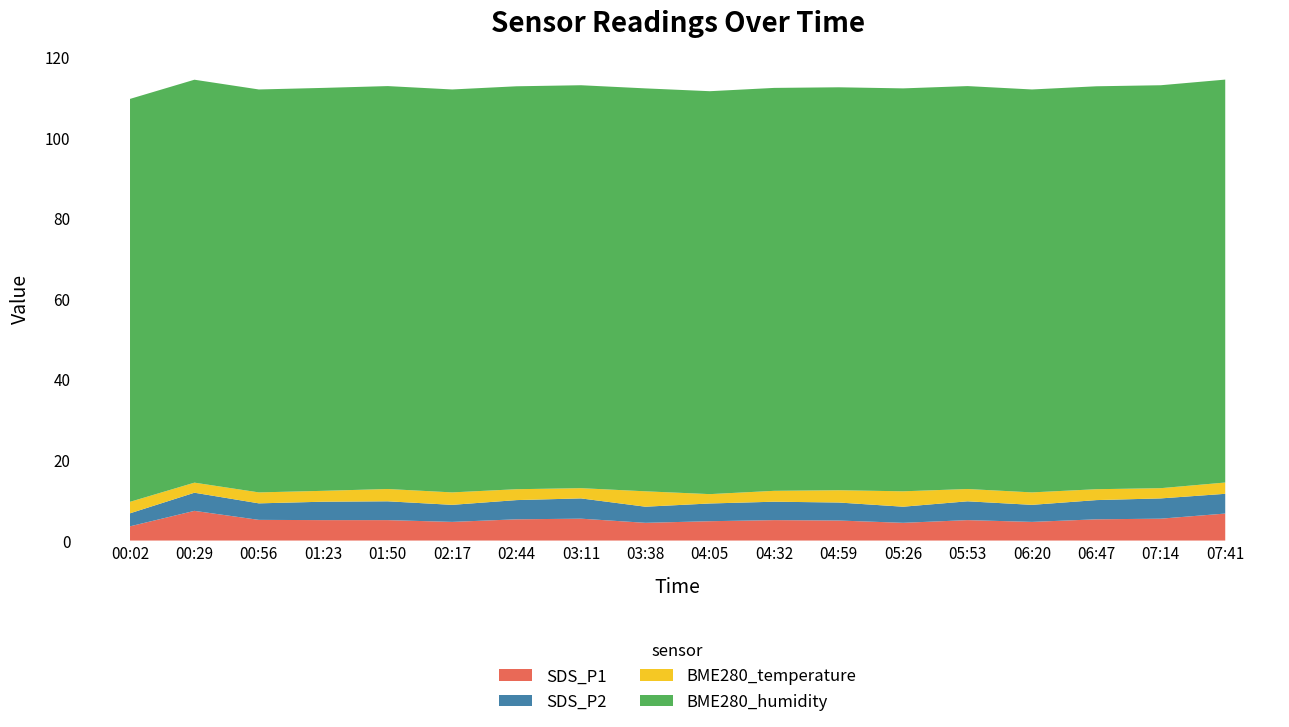

Reading left to right, list all the values displayed in this chart.

SDS_P1: 00:02=3.5	00:29=7.4	00:56=5.1	01:23=5.1	01:50=5.1	02:17=4.6	02:44=5.3	03:11=5.4	03:38=4.4	04:05=4.8	04:32=5.1	04:59=5.0	05:26=4.4	05:53=5.1	06:20=4.6	06:47=5.3	07:14=5.4	07:41=6.7
SDS_P2: 00:02=3.2	00:29=4.5	00:56=4.1	01:23=4.6	01:50=4.7	02:17=4.2	02:44=4.8	03:11=5.0	03:38=4.0	04:05=4.4	04:32=4.6	04:59=4.5	05:26=4.0	05:53=4.7	06:20=4.2	06:47=4.8	07:14=5.0	07:41=4.9
BME280_temperature: 00:02=2.9	00:29=2.5	00:56=2.7	01:23=2.7	01:50=3.0	02:17=3.1	02:44=2.7	03:11=2.5	03:38=3.8	04:05=2.3	04:32=2.7	04:59=3.0	05:26=3.8	05:53=3.0	06:20=3.1	06:47=2.7	07:14=2.5	07:41=2.8
BME280_humidity: 00:02=100.0	00:29=100.0	00:56=100.0	01:23=100.0	01:50=100.0	02:17=100.0	02:44=100.0	03:11=100.0	03:38=100.0	04:05=100.0	04:32=100.0	04:59=100.0	05:26=100.0	05:53=100.0	06:20=100.0	06:47=100.0	07:14=100.0	07:41=100.0